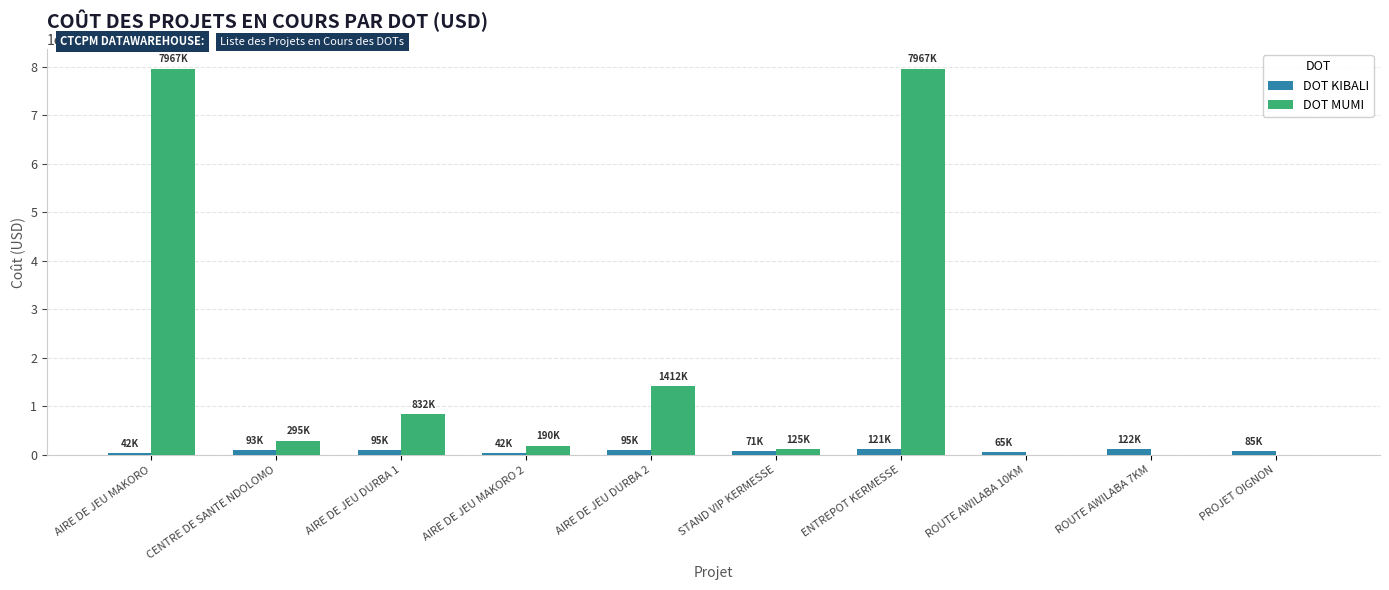

What is the maximum value shown in the chart?

7966689.4